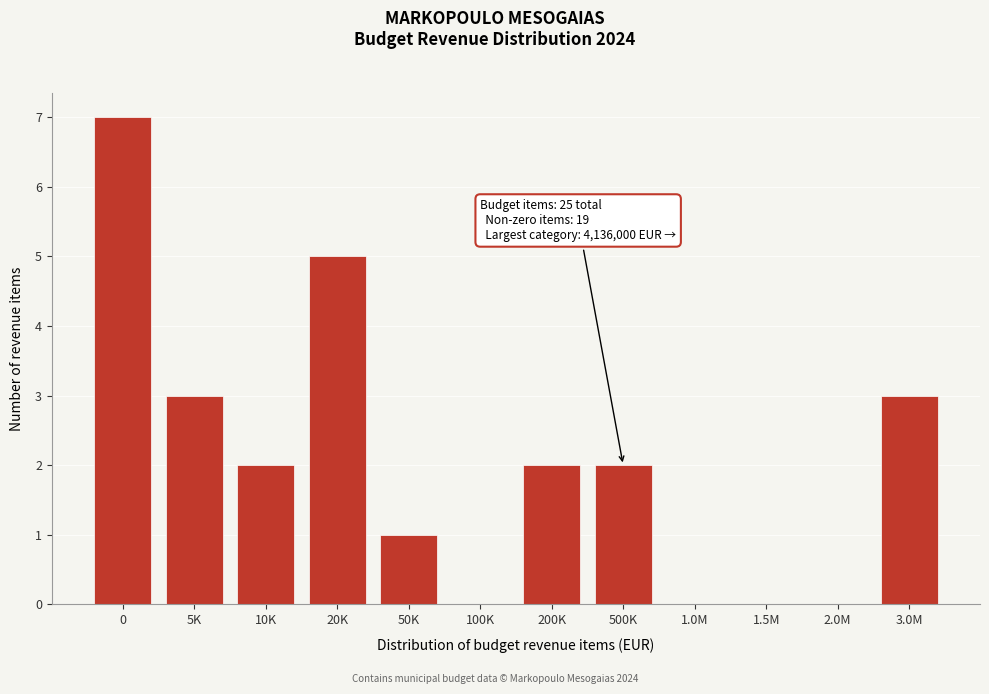

Reading right to left, what are all the values shown in this chart?

3.0M=3	2.0M=0	1.5M=0	1.0M=0	500K=2	200K=2	100K=0	50K=1	20K=5	10K=2	5K=3	0=7